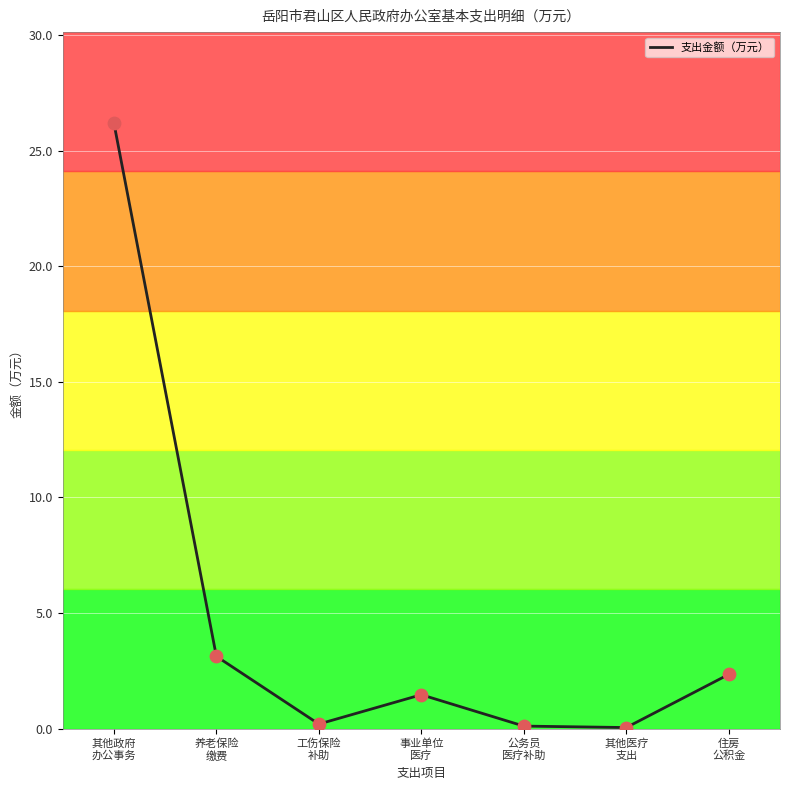

Between 其他医疗
支出 and 其他政府
办公事务, which is larger?

其他政府
办公事务